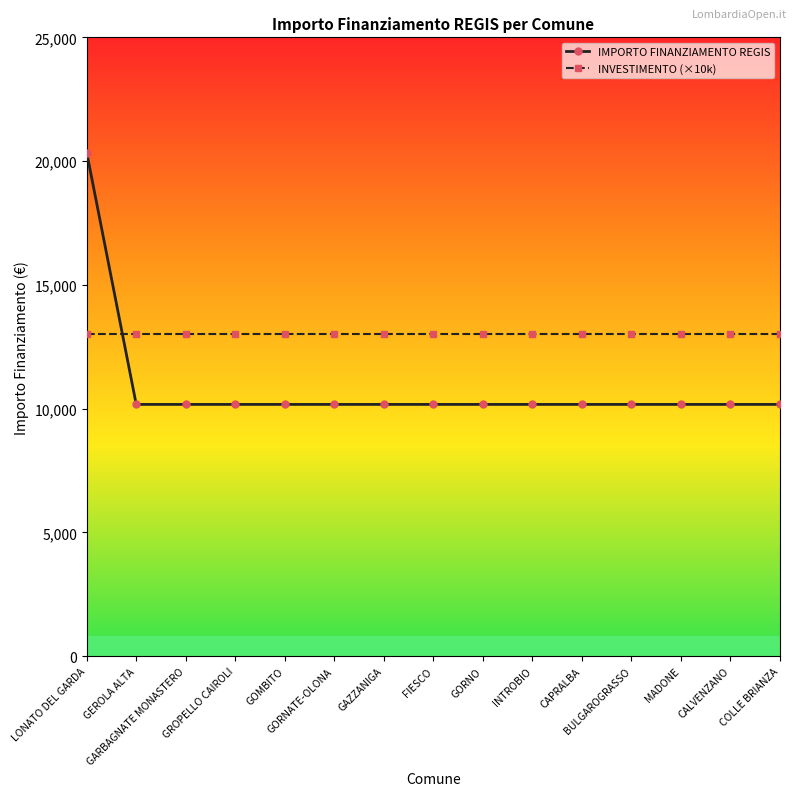

What are all the series names shown in the legend?

IMPORTO FINANZIAMENTO REGIS, INVESTIMENTO (×10k)